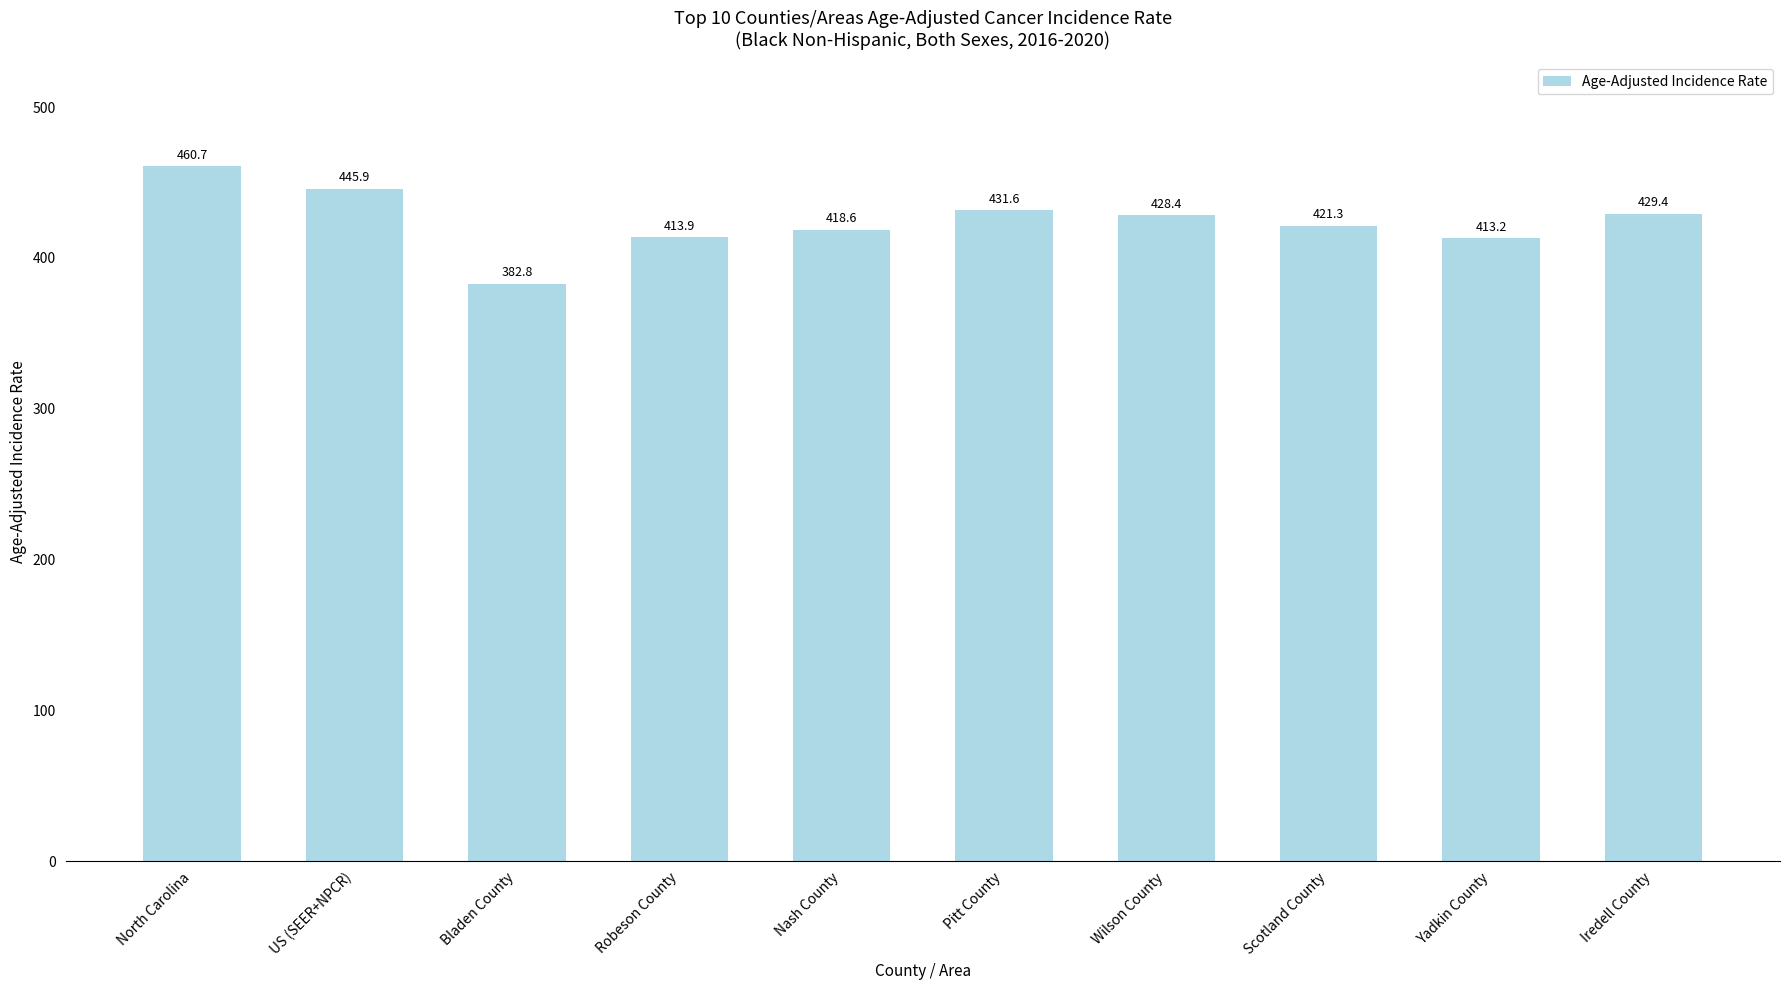

What is the average value?

424.6